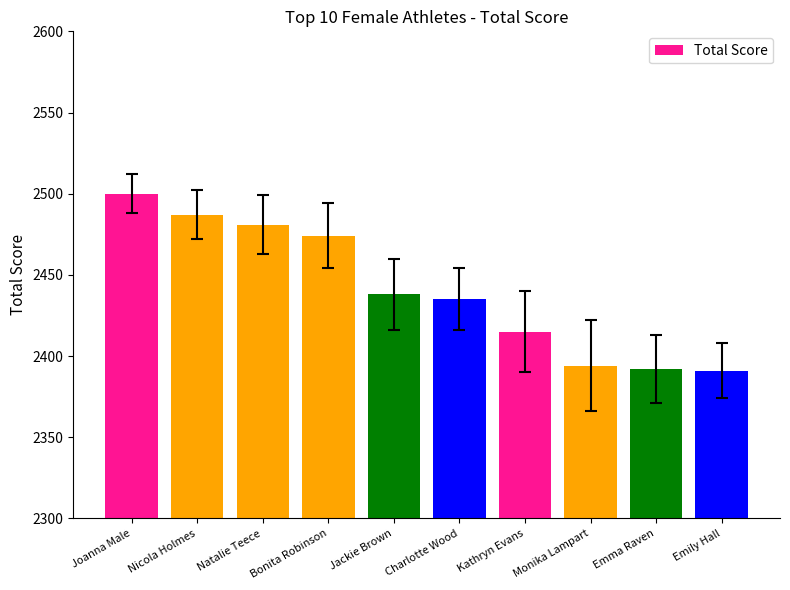

What position from the left is Jackie Brown?

5